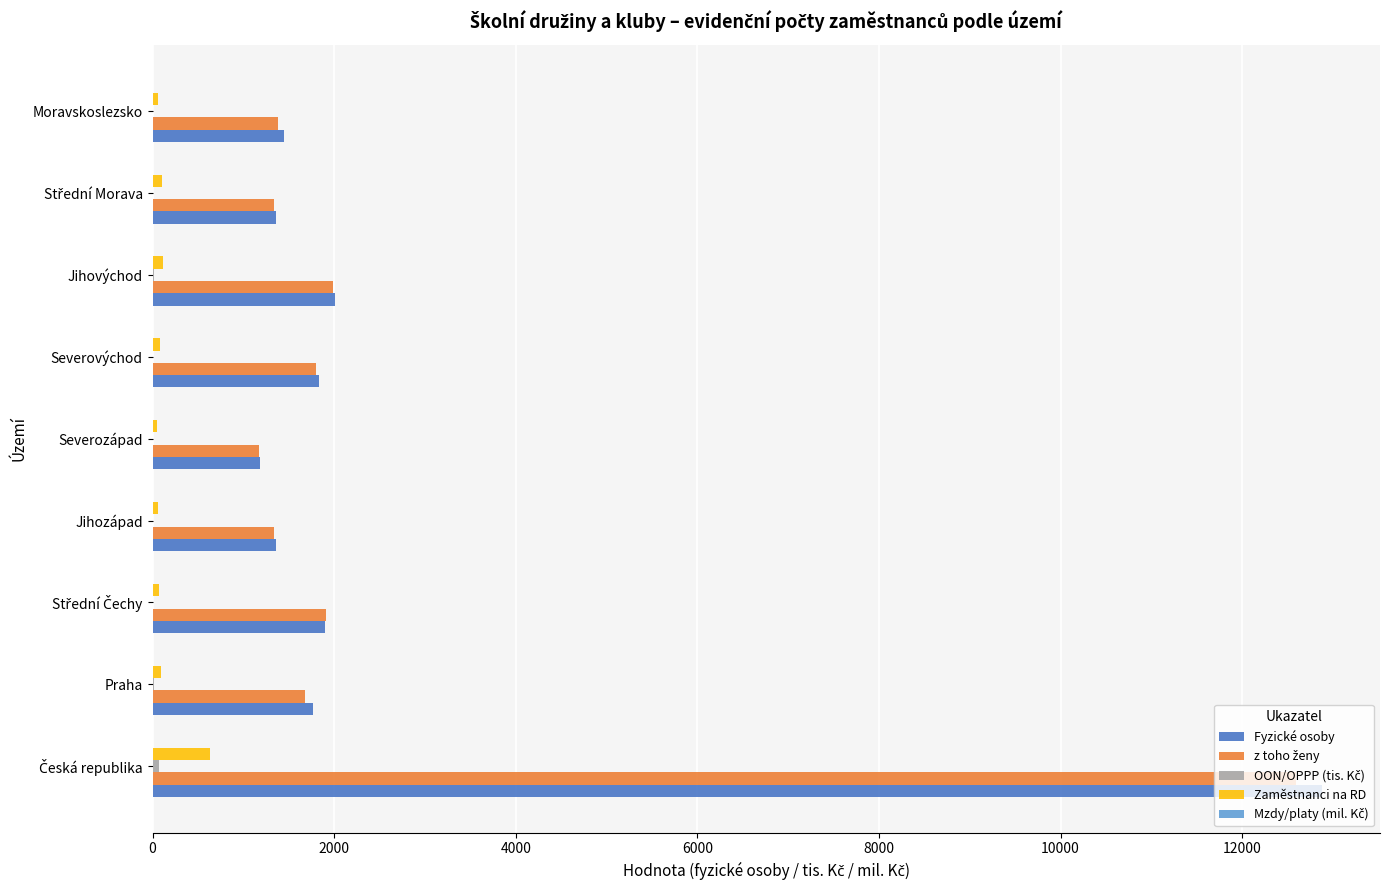

What is the highest value of the Fyzické osoby series?

12874.8